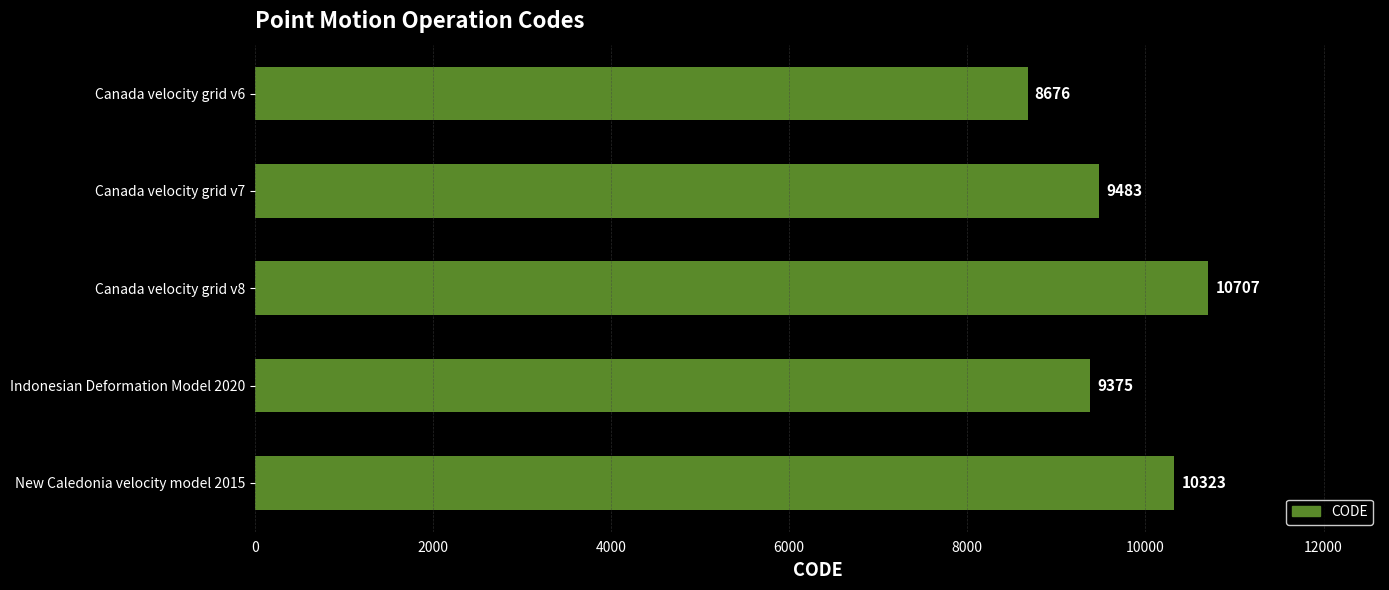

True or false: the data shows 10323 at New Caledonia velocity model 2015.

True